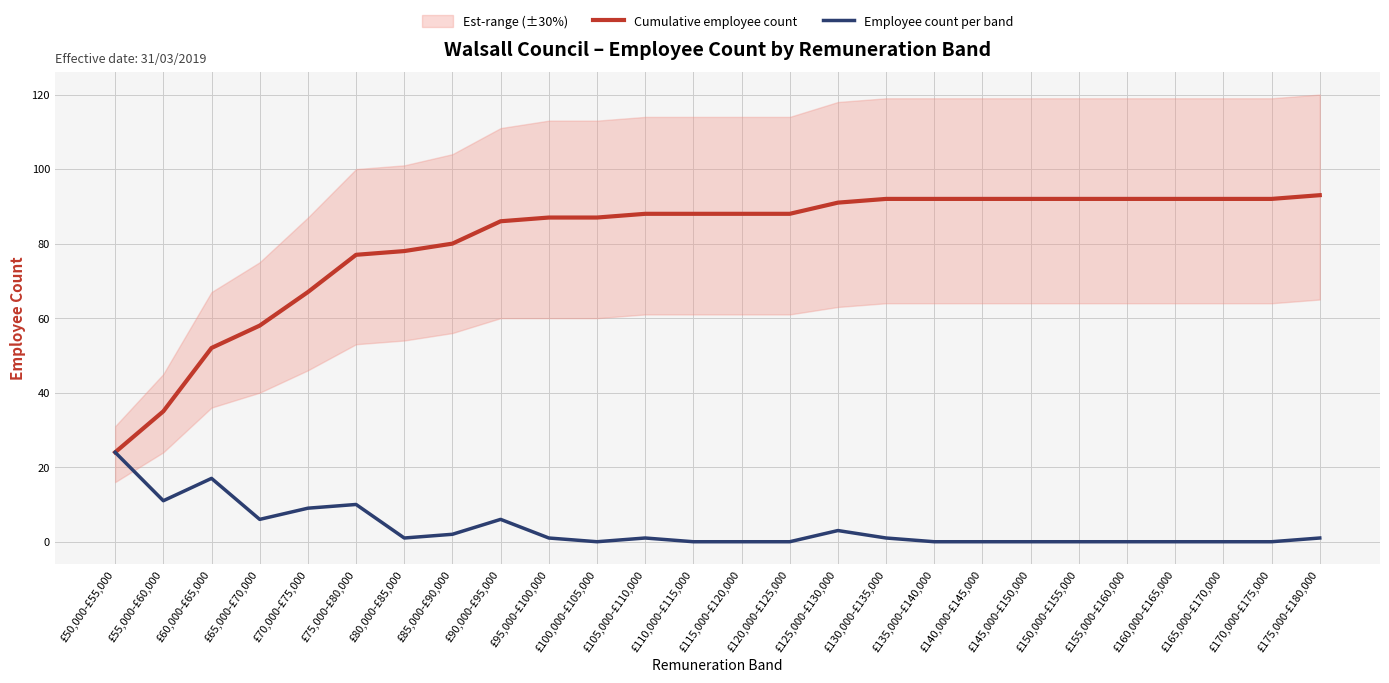

At which category does Employee count per band reach its first local peak?

£60,000-£65,000